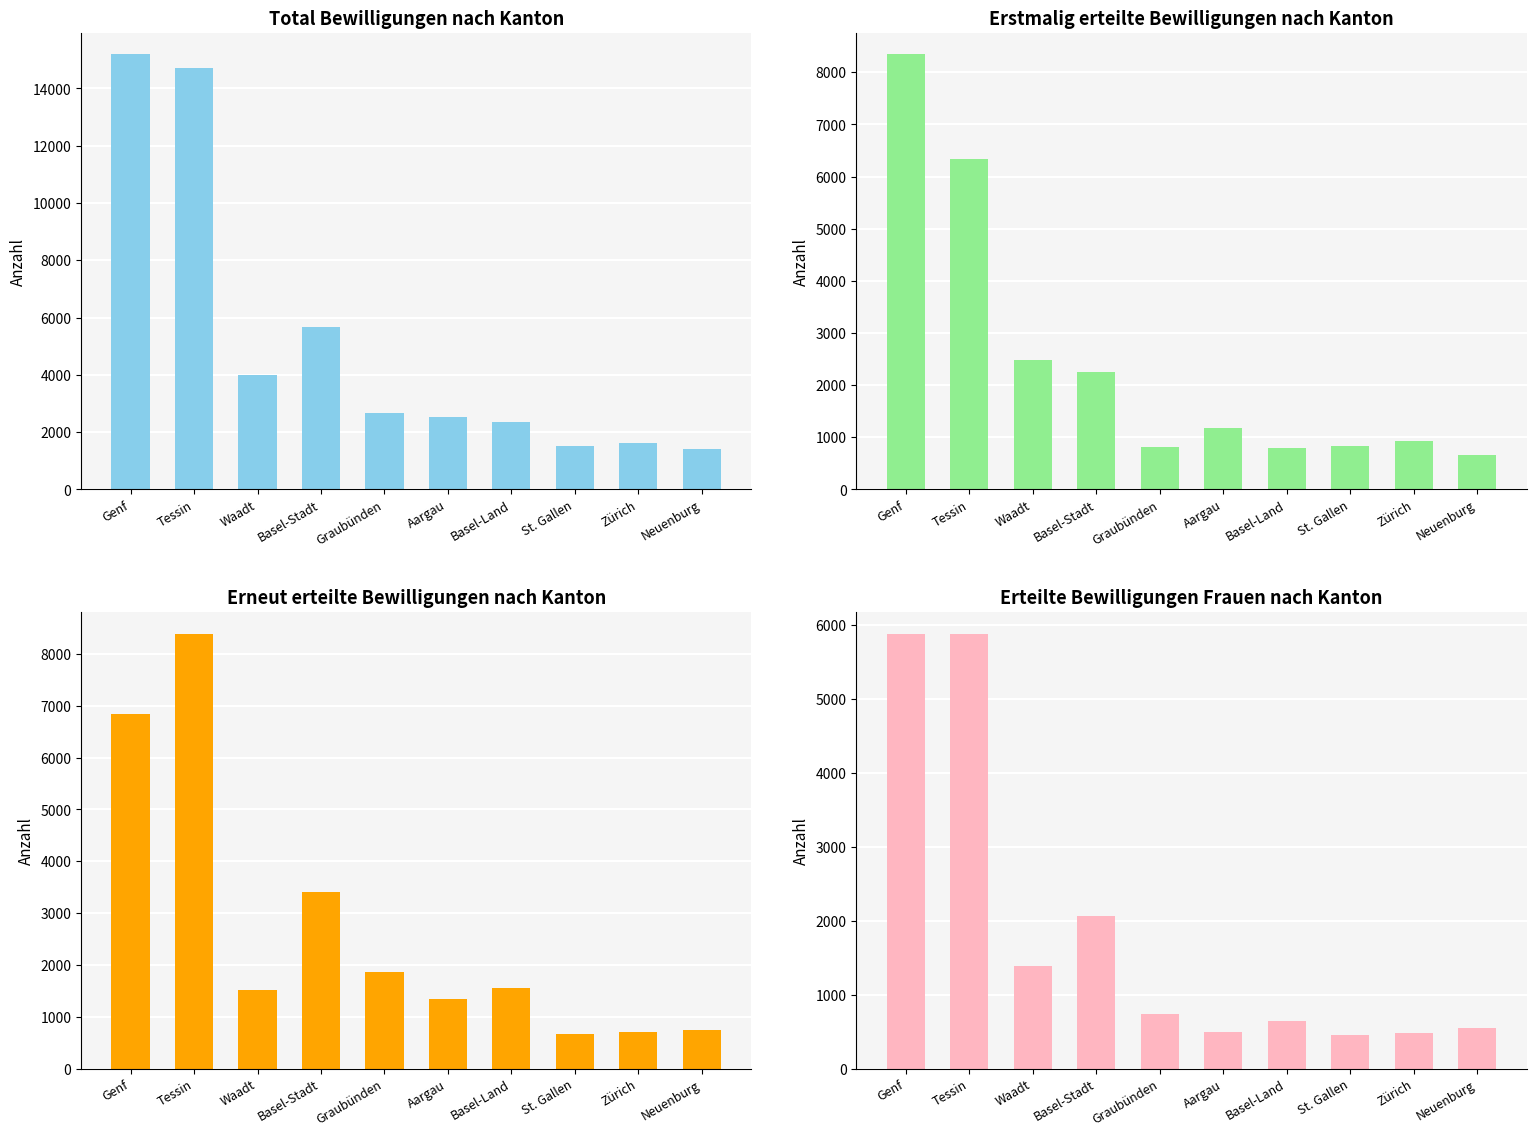

What are all the series names shown in the legend?

Total, Erstmalig Total, Erneut Total, Frauen